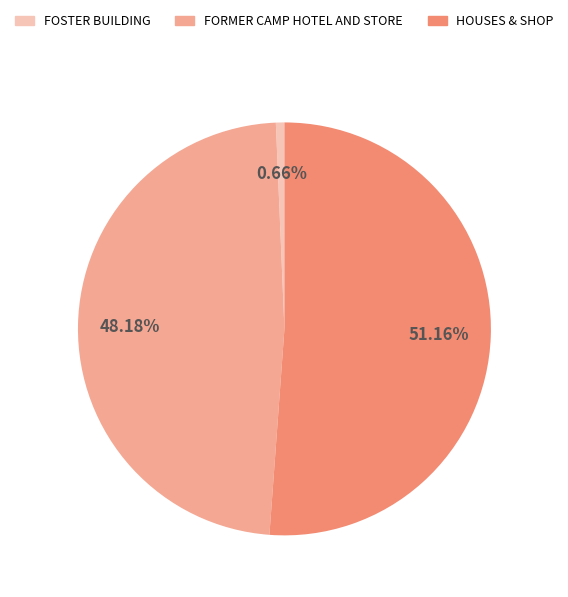

What is the largest slice in the pie chart?

HOUSES & SHOP